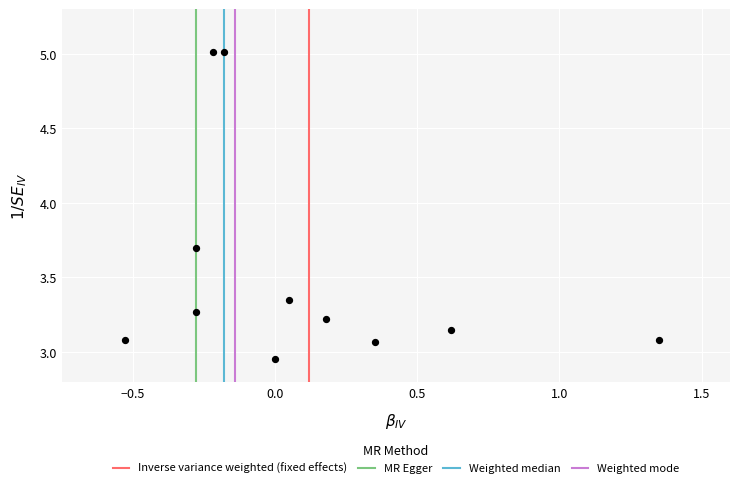

What is the average Y value?

3.5